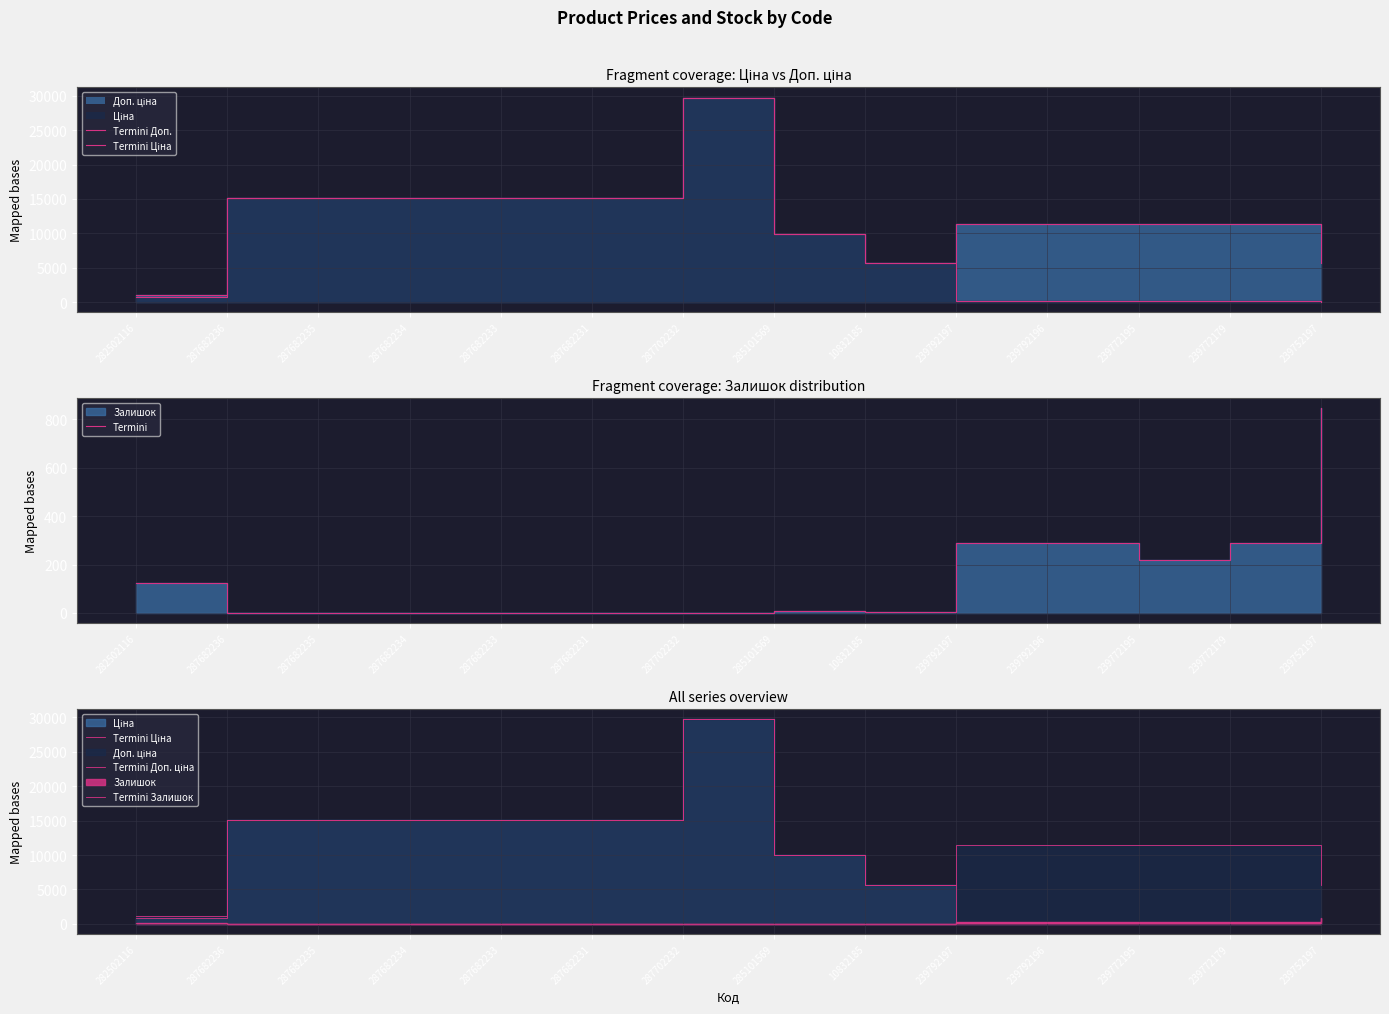

What is the total value across all series at 287682236?

45360.0